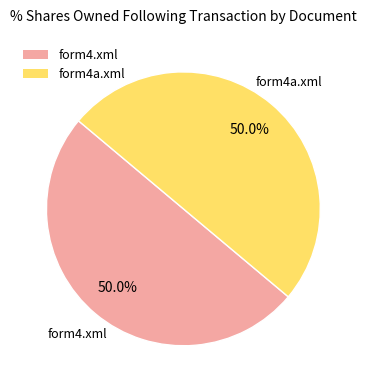

How many slices are in this pie chart?

2